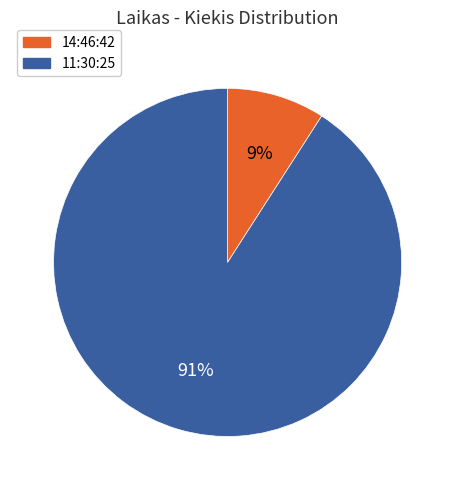

Is the sum of 14:46:42 and 11:30:25 greater than half?

Yes